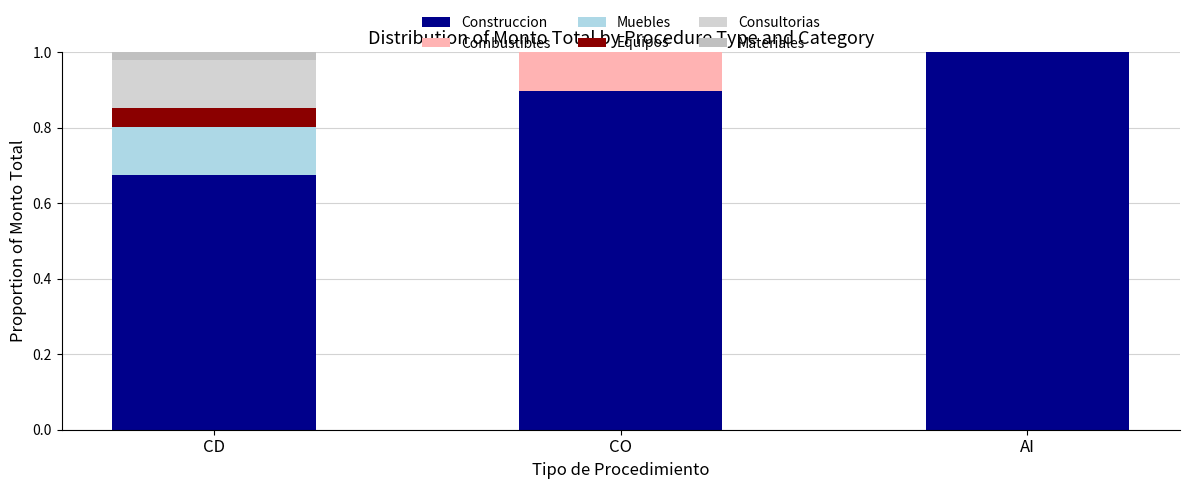

Count the number of categories in the chart.

3